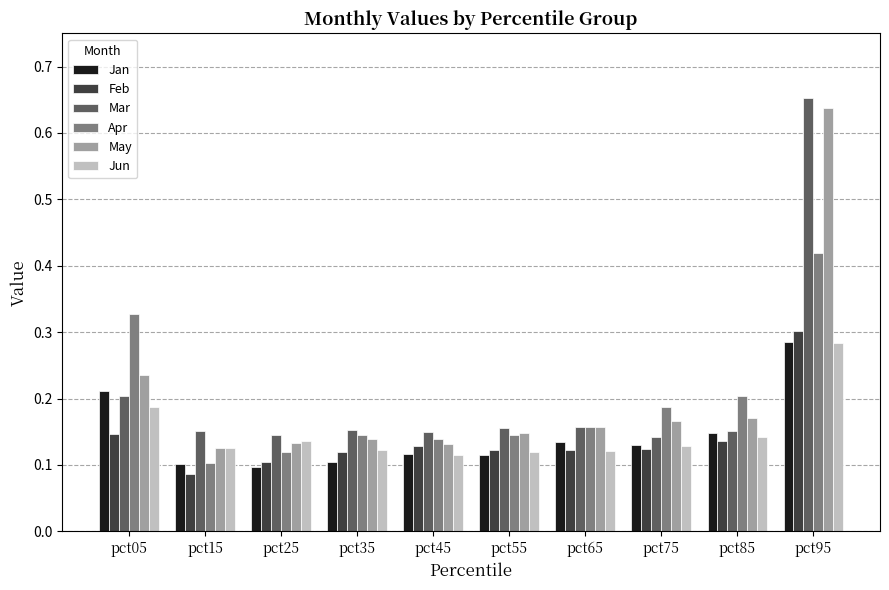

The Jun series shows 0.1 at pct55. True or false?

True